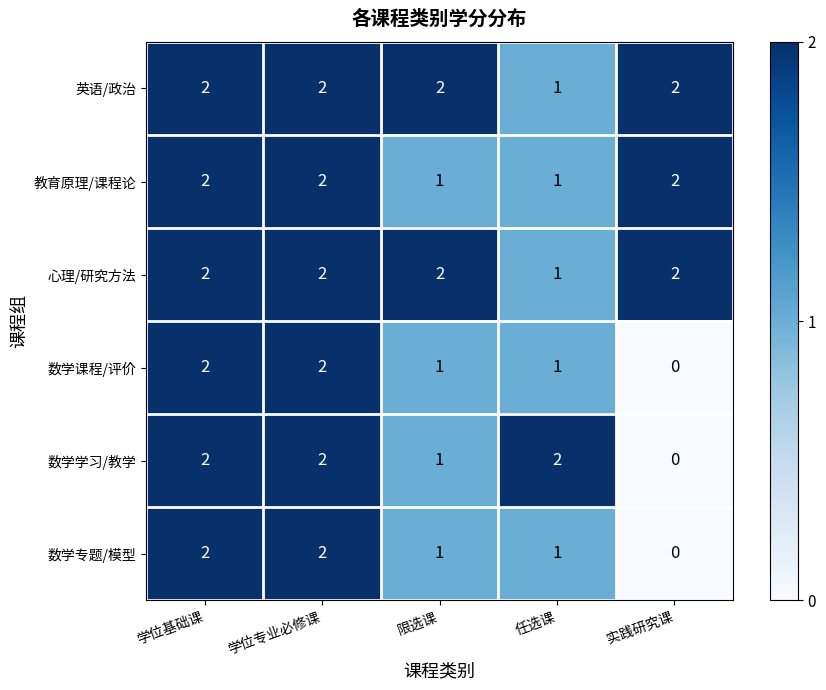

At which label is 英语/政治 closest to 1?

任选课